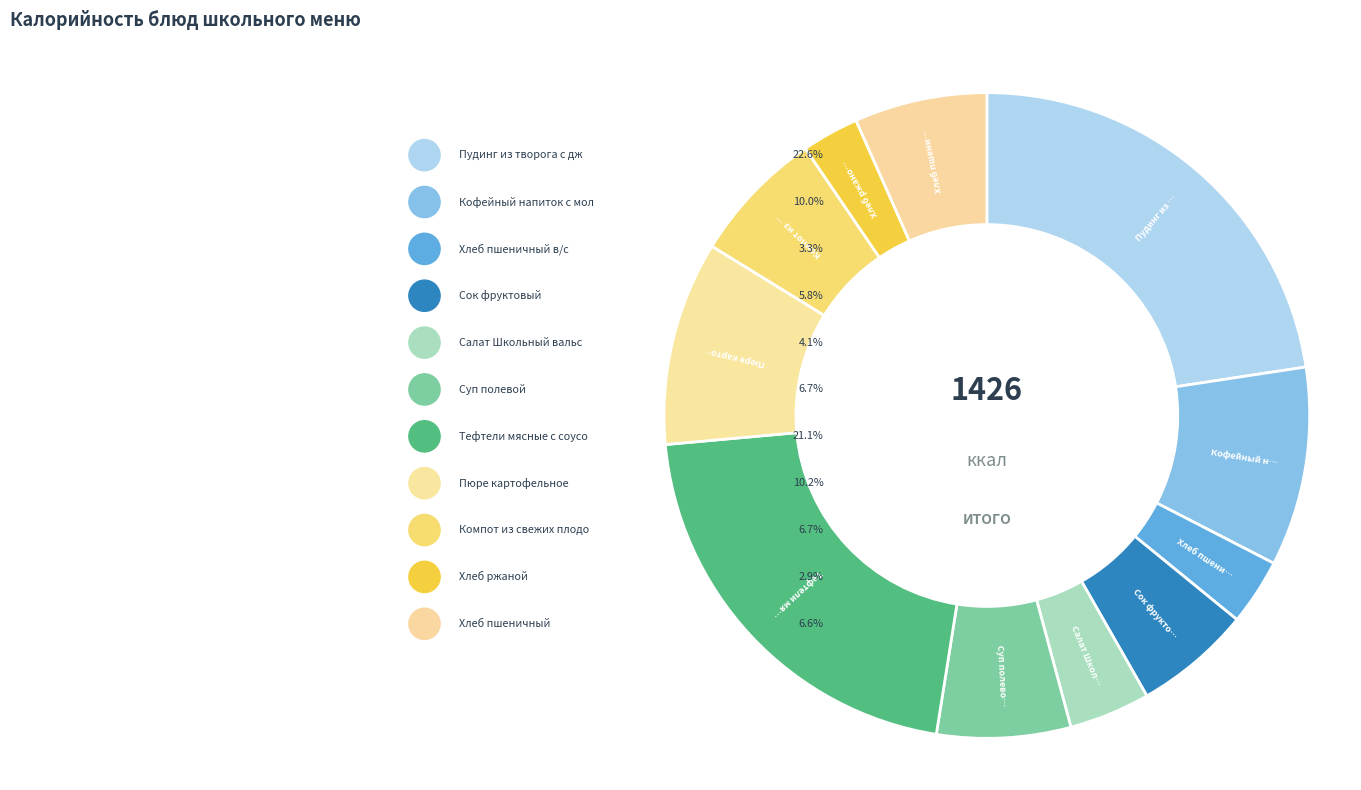

Count the number of slices in the pie.

11